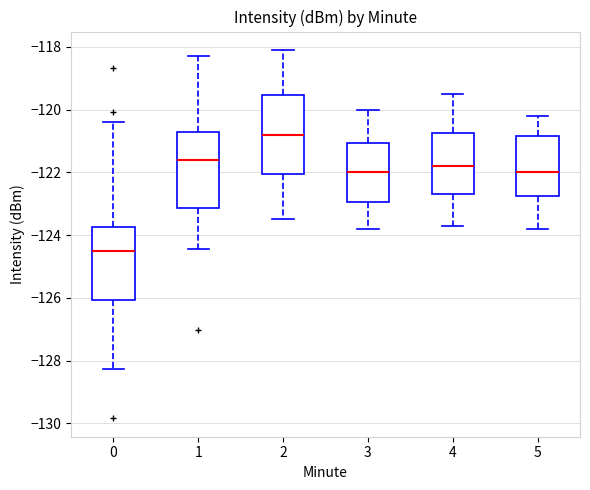

Where does the median line of the box at x = 2 sit on the y-axis? The values are not printed on the chart, so give them approximately, as read against the axis.

-120.8